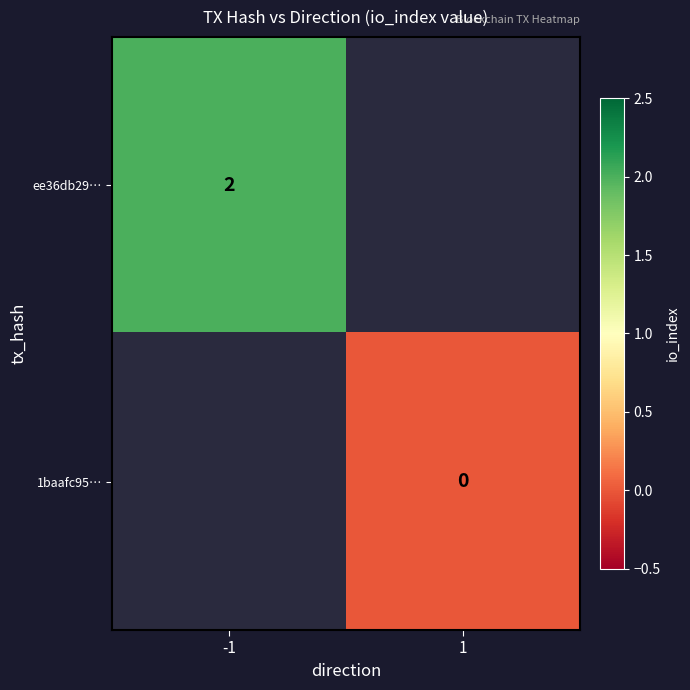

True or false: ee36db29… has a value of 2 at -1.

True